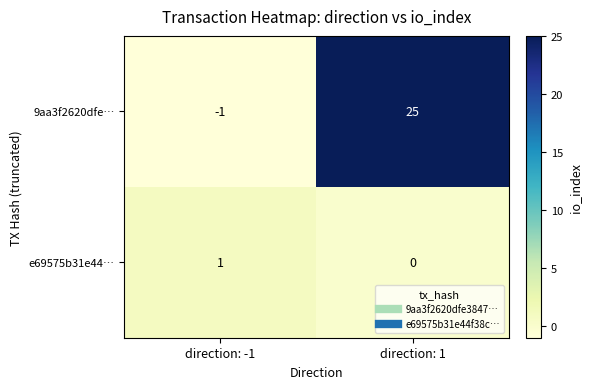

How many data points does each series have?

2